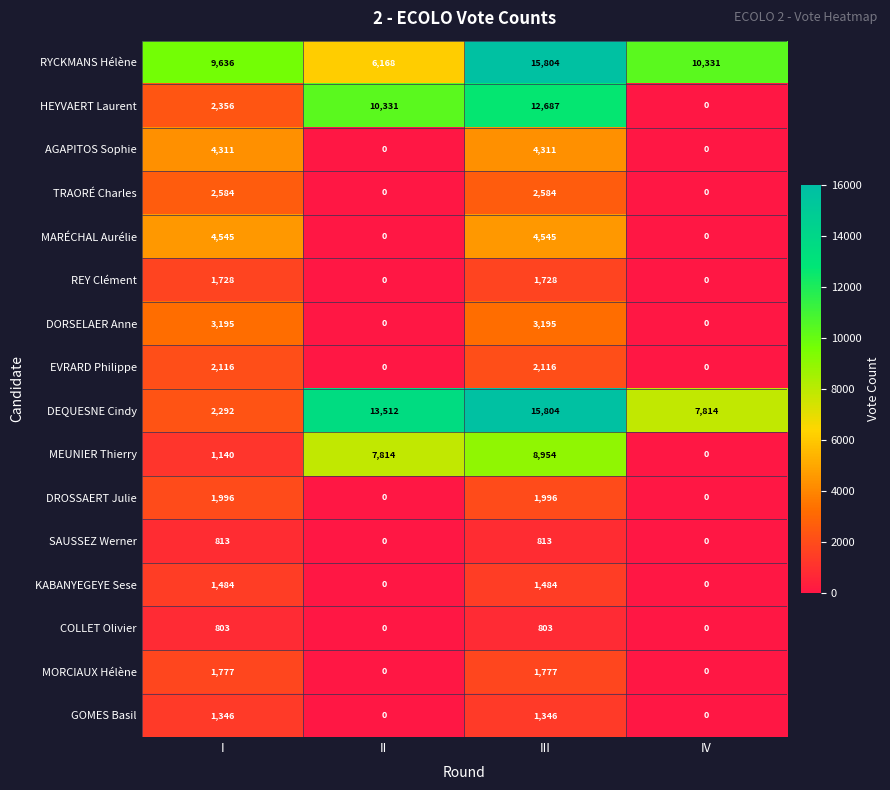

What is the difference between the maximum and minimum values in the RYCKMANS Hélène series?

9636